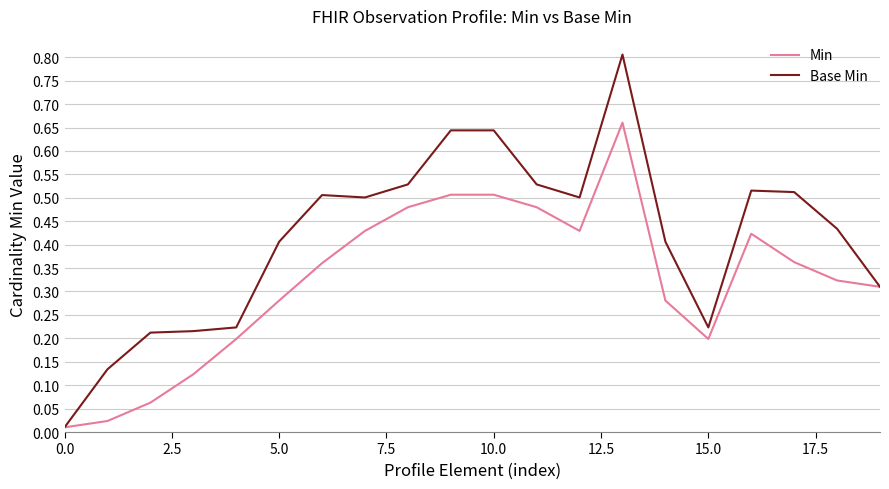

Which series has the widest spread of values?

Base Min